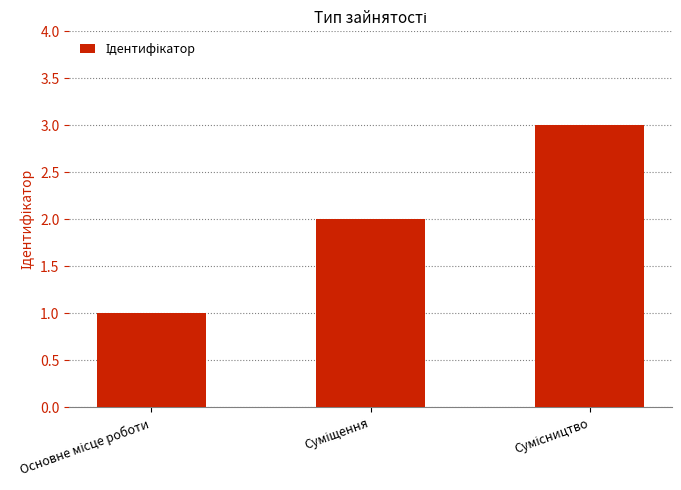

What is the minimum value shown in the chart?

1